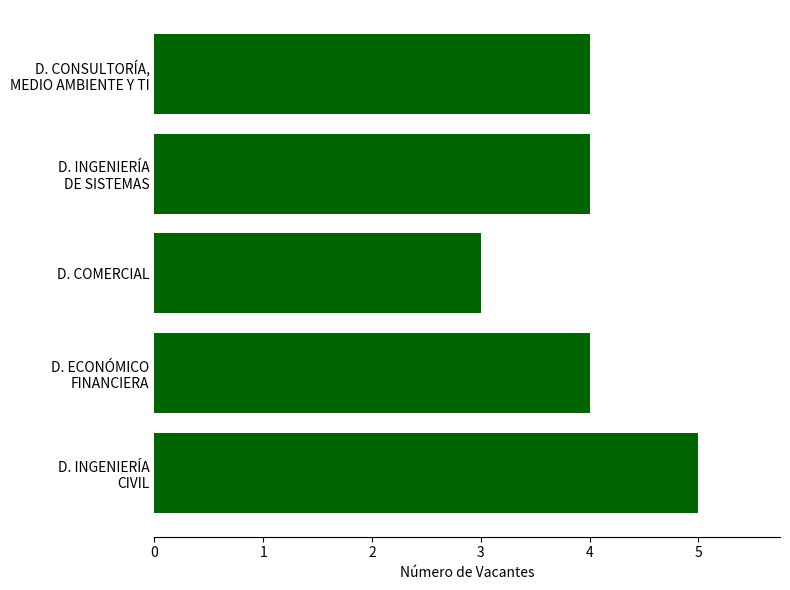

How many values are between 4 and 5?

4